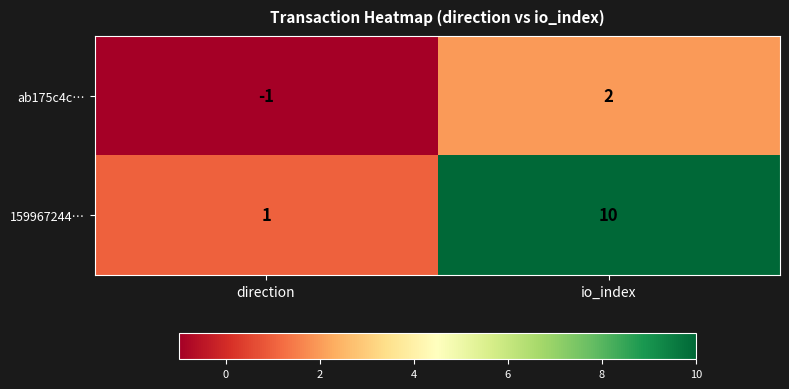

What value does the 159967244… series have at io_index?

10